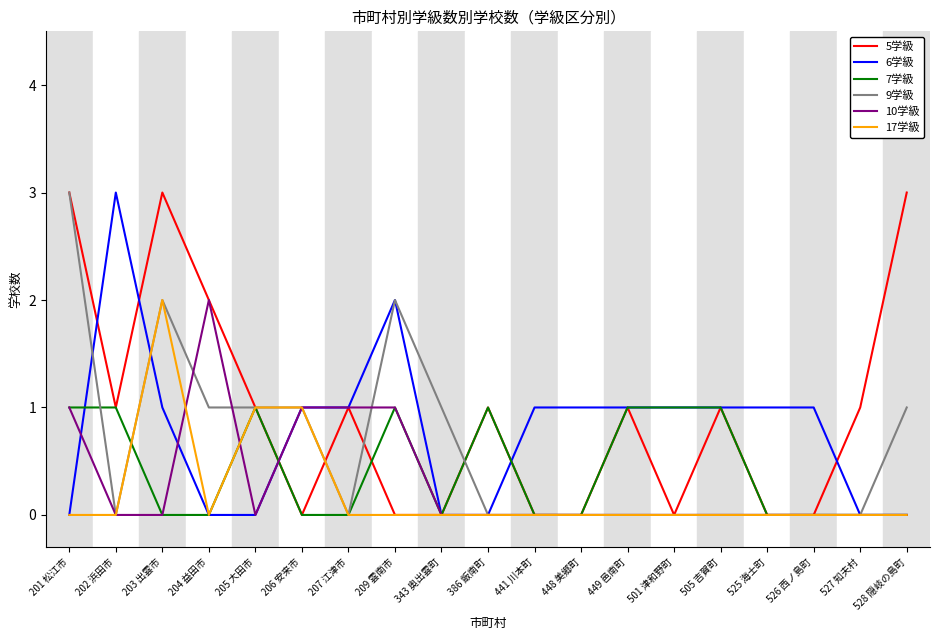

The 9学級 series shows 1 at 202 浜田市. True or false?

False